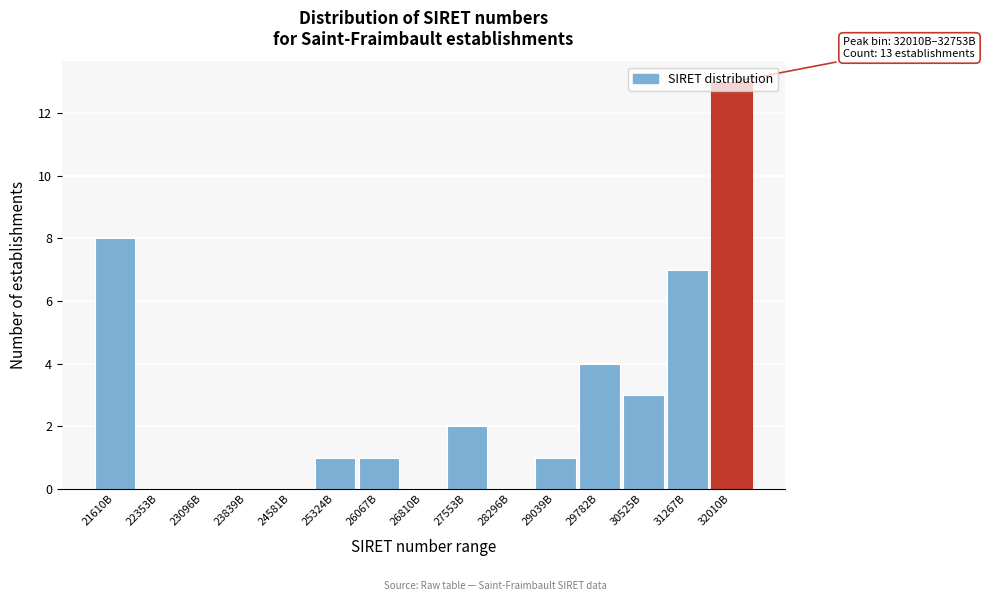

What is the sum of the values at 29039B and 21610B?

9